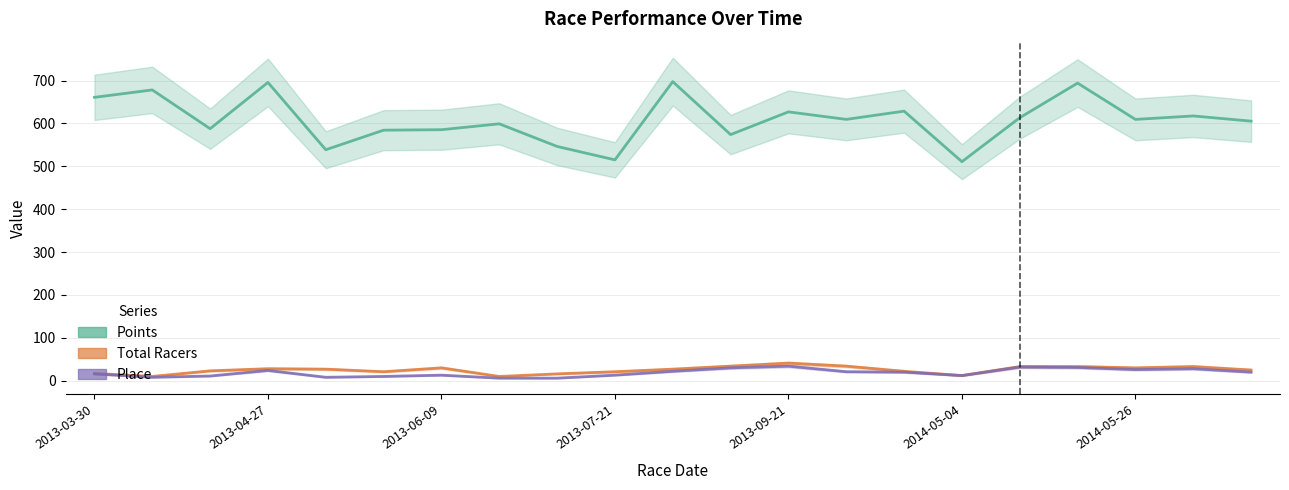

At which category does the chart reach its peak across all series?

2013-08-03